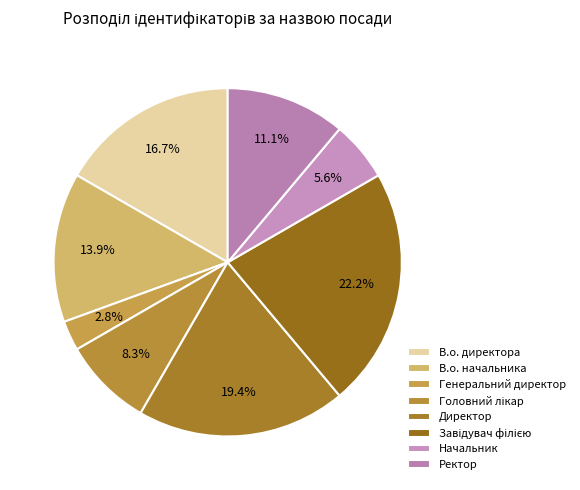

How many slices are in this pie chart?

8